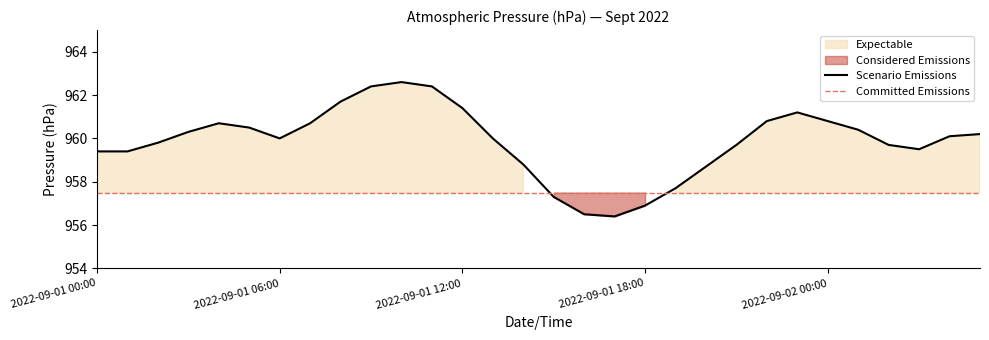

What is the difference between the second highest and second lowest values?

5.9